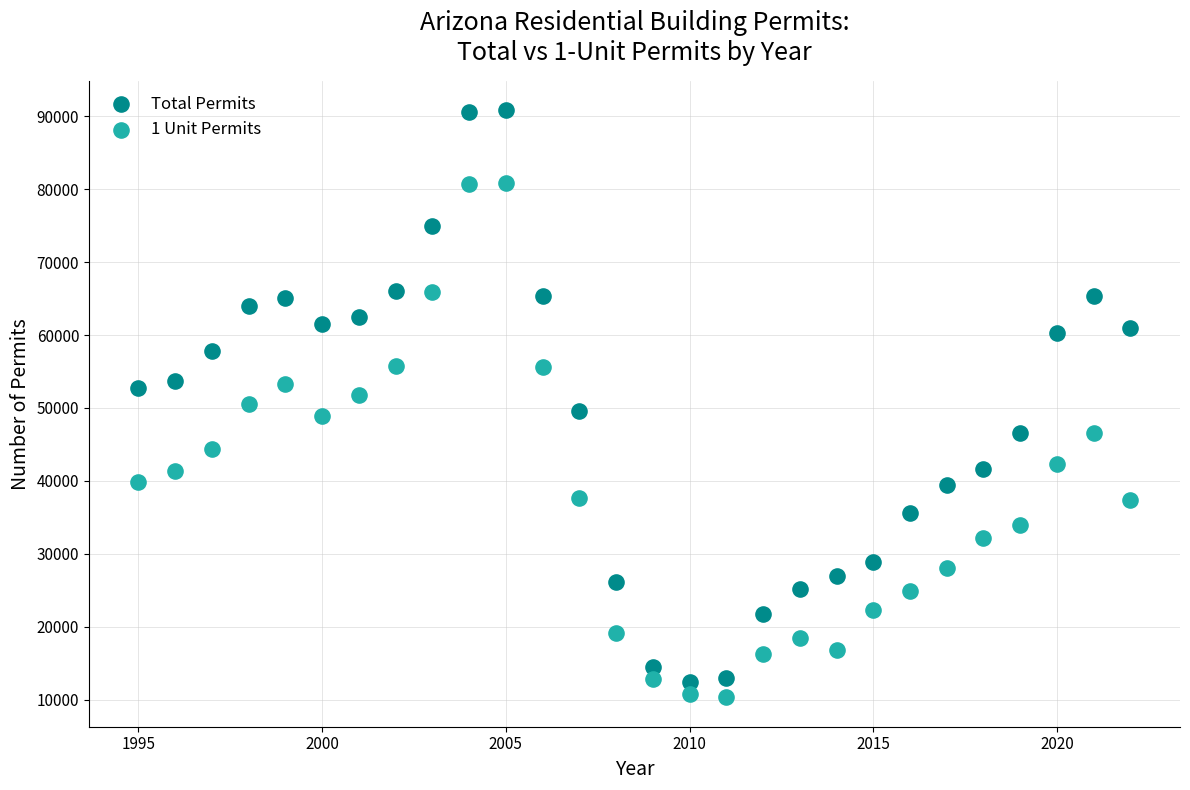

Across all data points, what is the range of X values (max minus min)?

27